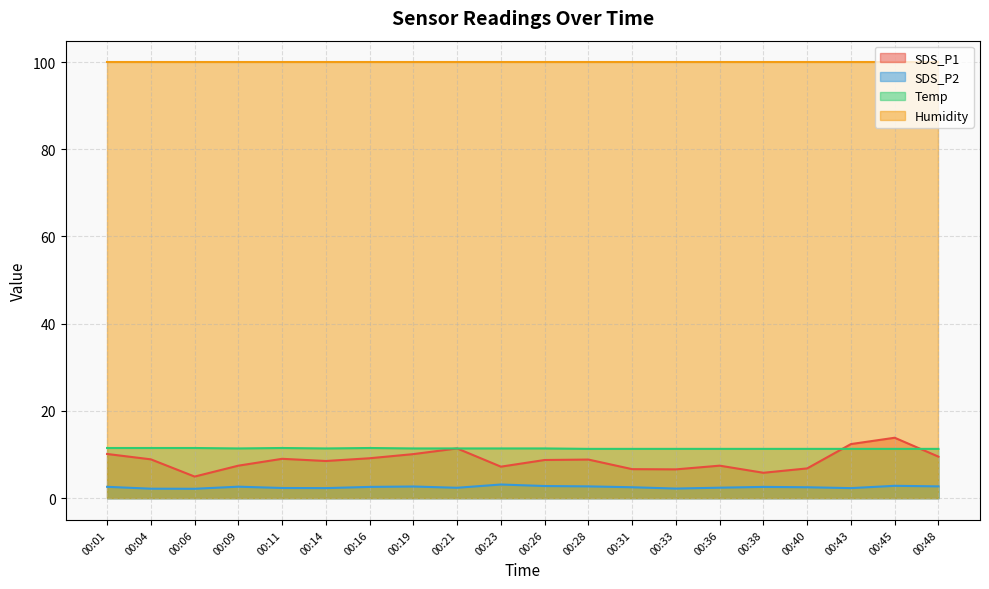

Does the chart display data point markers on the line(s)?

No